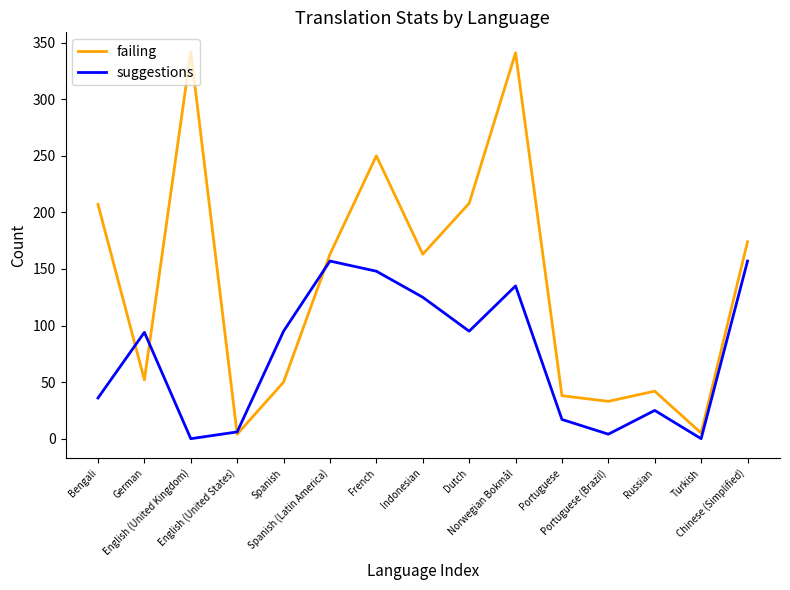

Which series ends up on top after the final intersection of failing and suggestions?

failing